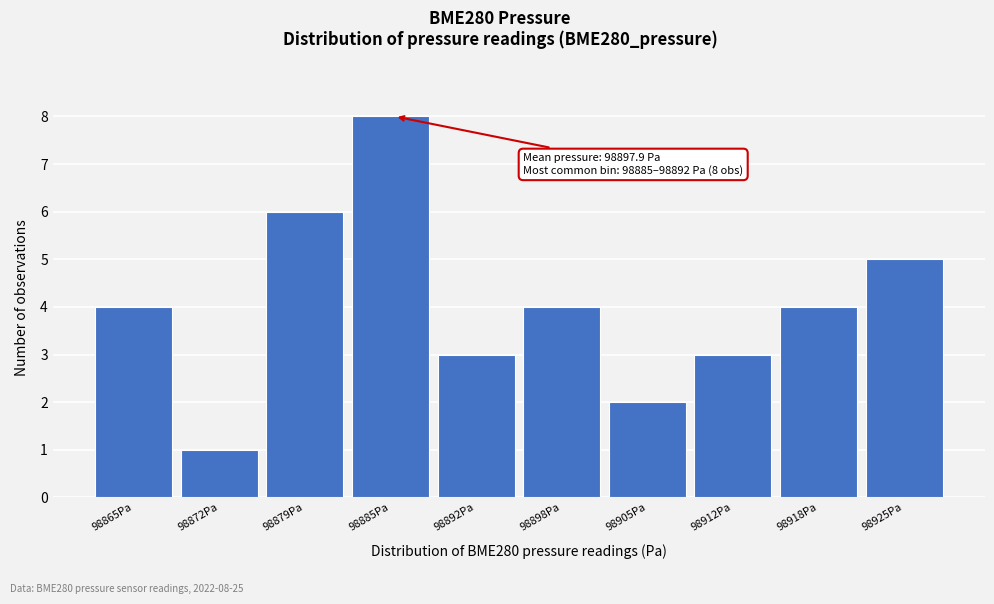

Reading left to right, extract all data points from this chart.

4	1	6	8	3	4	2	3	4	5